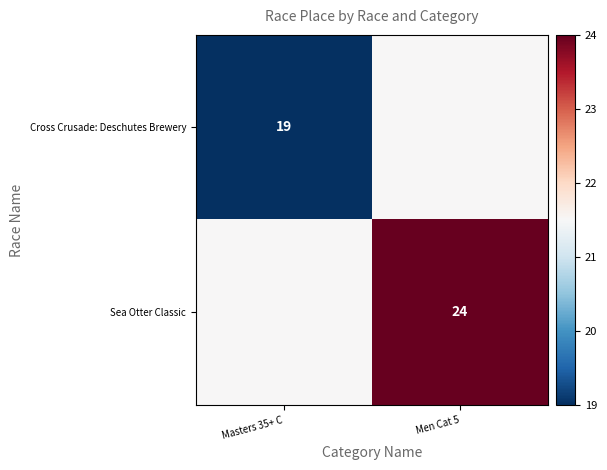

Is the value of Cross Crusade: Deschutes Brewery at Masters 35+ C greater than the value of Sea Otter Classic at Men Cat 5?

No